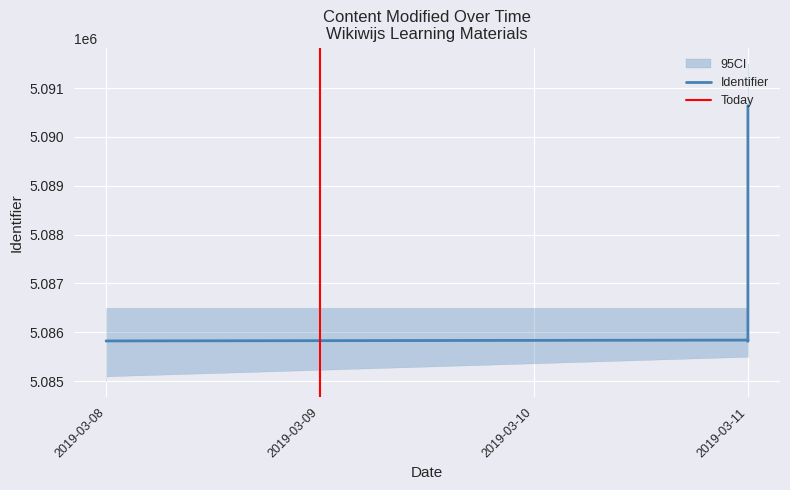

What is the sum of the values at 2019-03-08 and 2019-03-11?

10176464